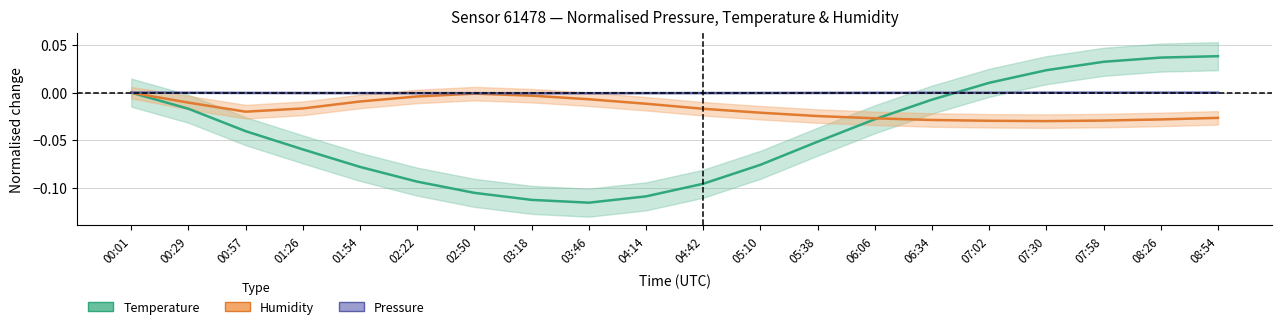

How many negative values does the Humidity estimate series have?

19